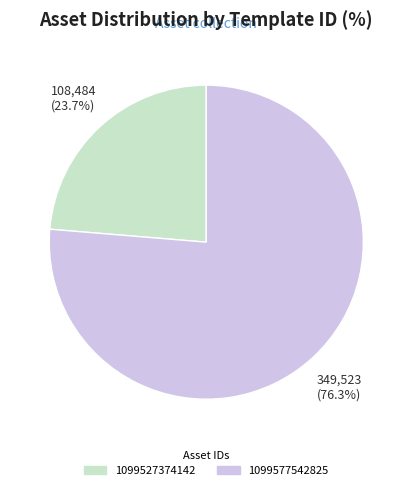

Rank the categories by value from highest to lowest.

1099577542825, 1099527374142